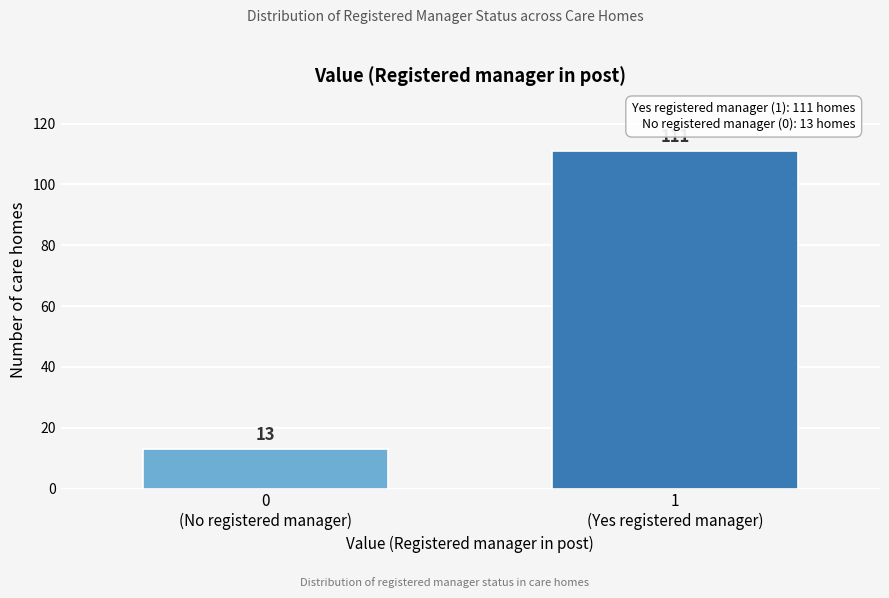

Reading left to right, list all the values displayed in this chart.

13	111